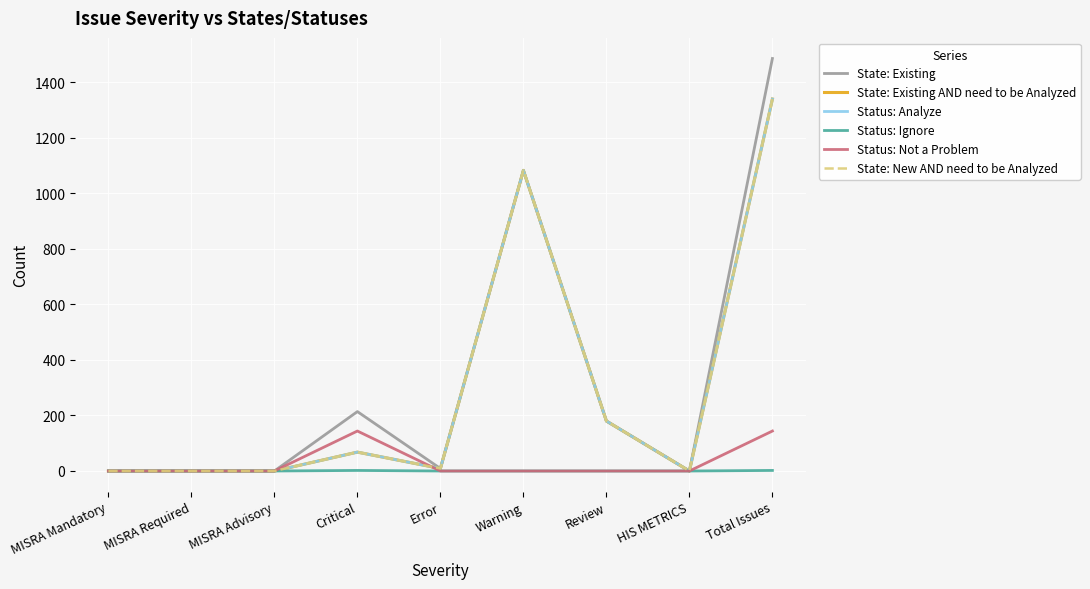

Rank the categories by State: Existing AND need to be Analyzed value from lowest to highest.

MISRA Mandatory, MISRA Required, MISRA Advisory, HIS METRICS, Error, Critical, Review, Warning, Total Issues